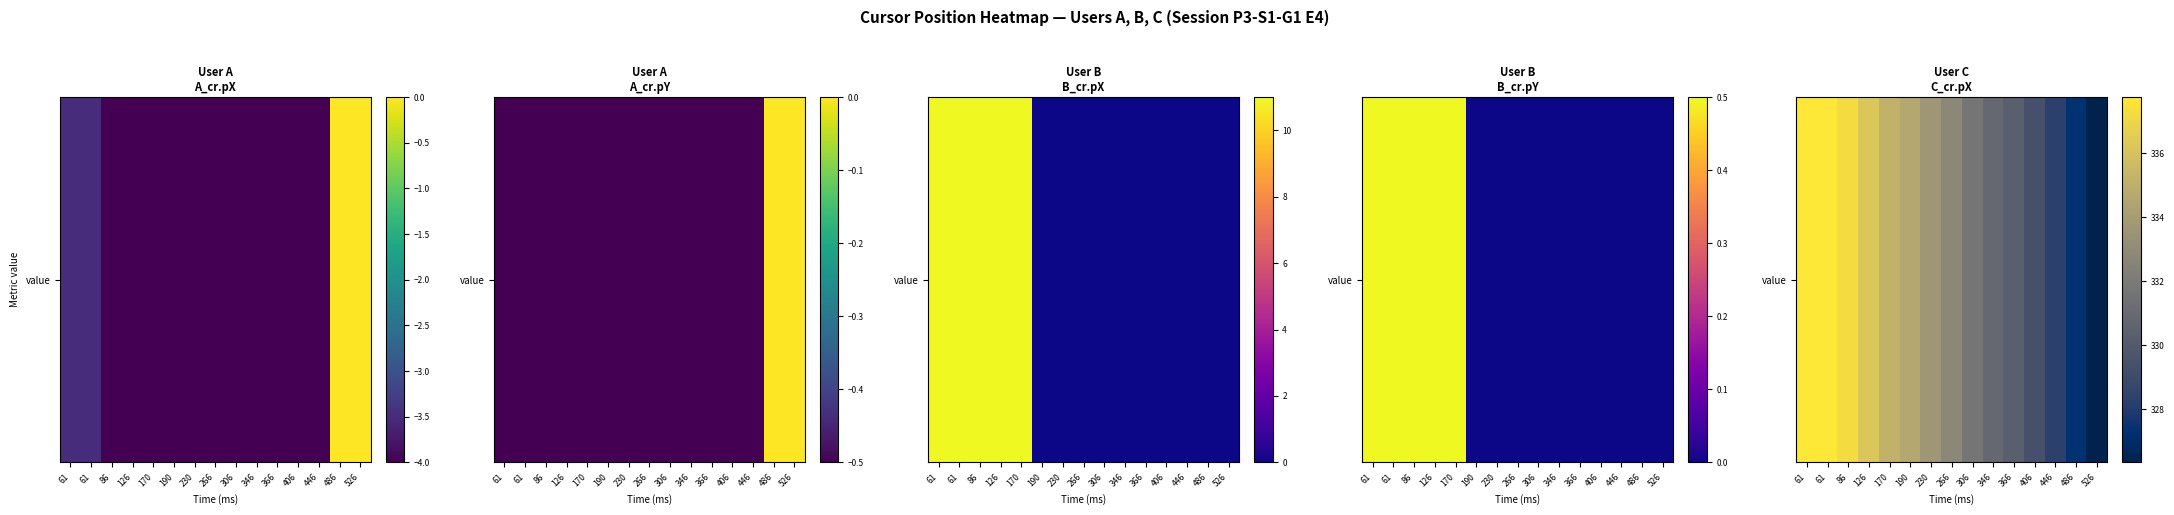

Rank the categories by value from highest to lowest.

61, 61, 86, 126, 170, 190, 230, 266, 306, 346, 366, 406, 446, 486, 526